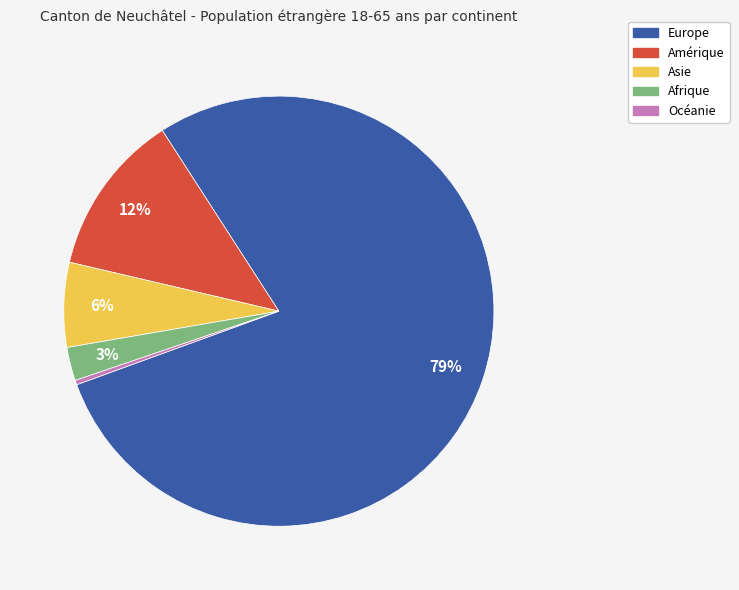

What is the smallest slice in the pie chart?

Océanie